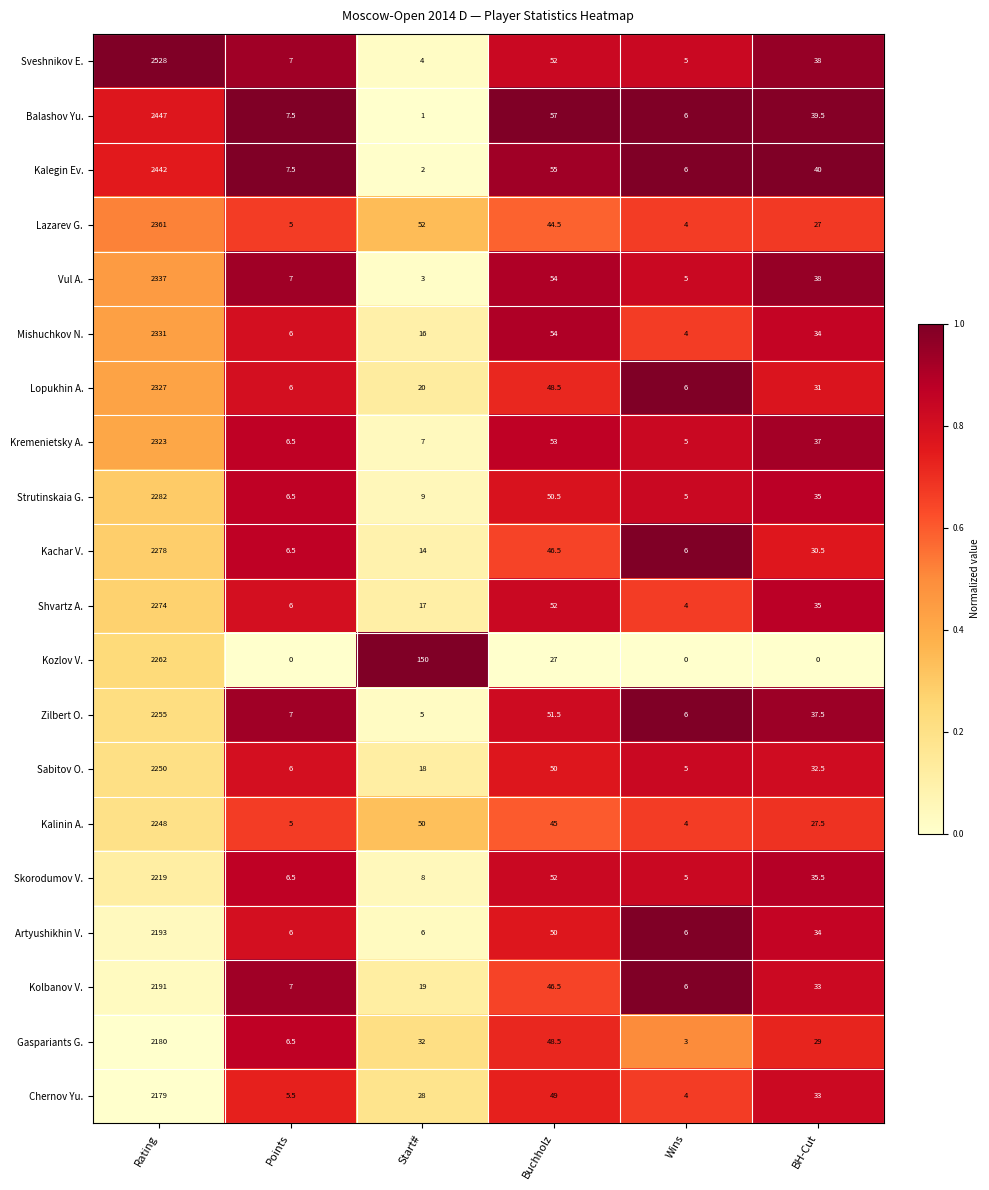

What is the difference between the maximum and minimum values in the Kalinin A. series?

2244.0